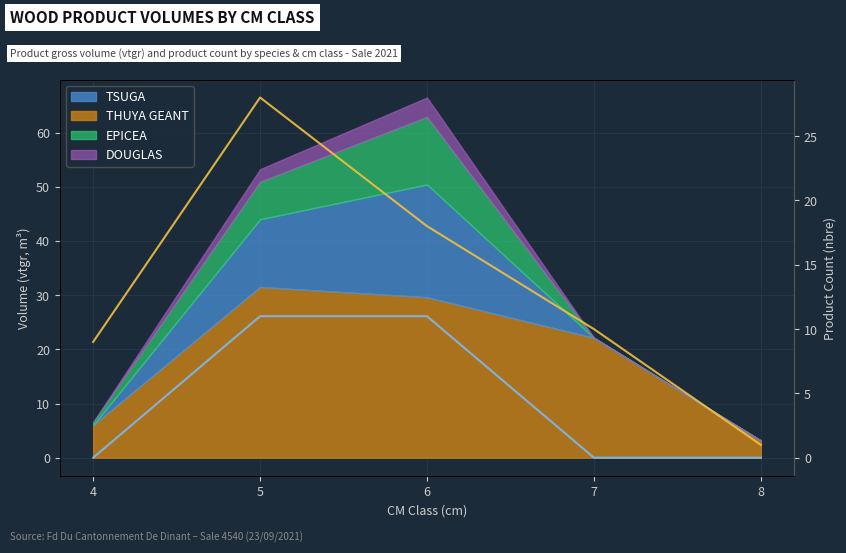

True or false: Nbre TSUGA has a value of 0 at 8.

True